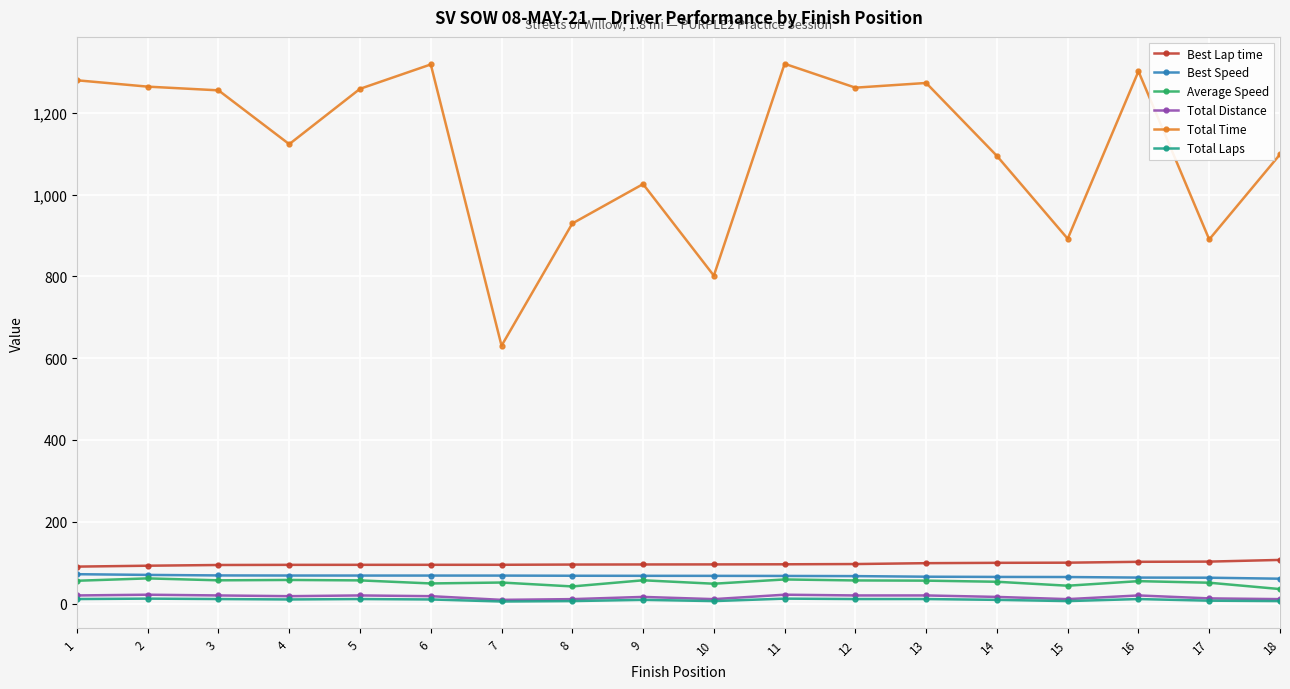

The Total Distance series shows 16.2 at 14. True or false?

True